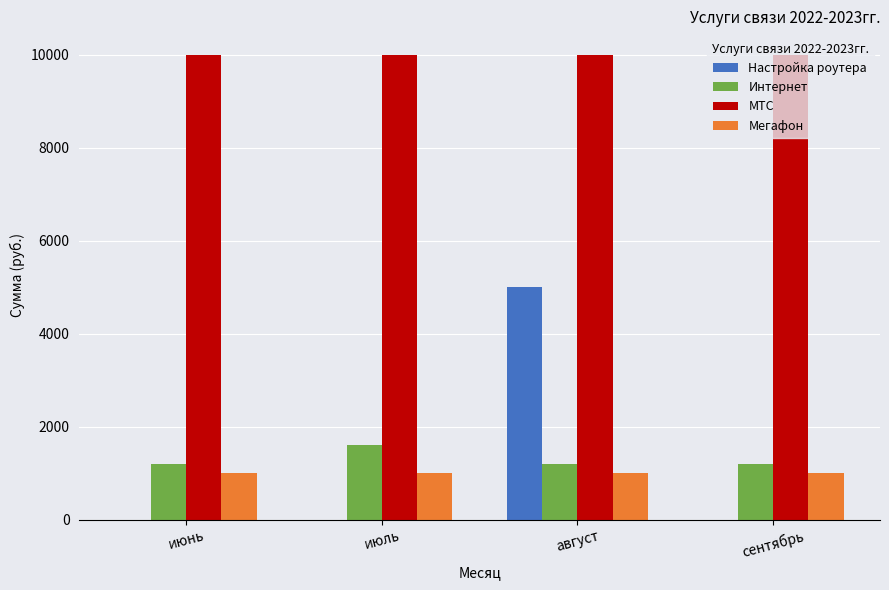

Is the value of Мегафон at август greater than the value of Настройка роутера at сентябрь?

Yes